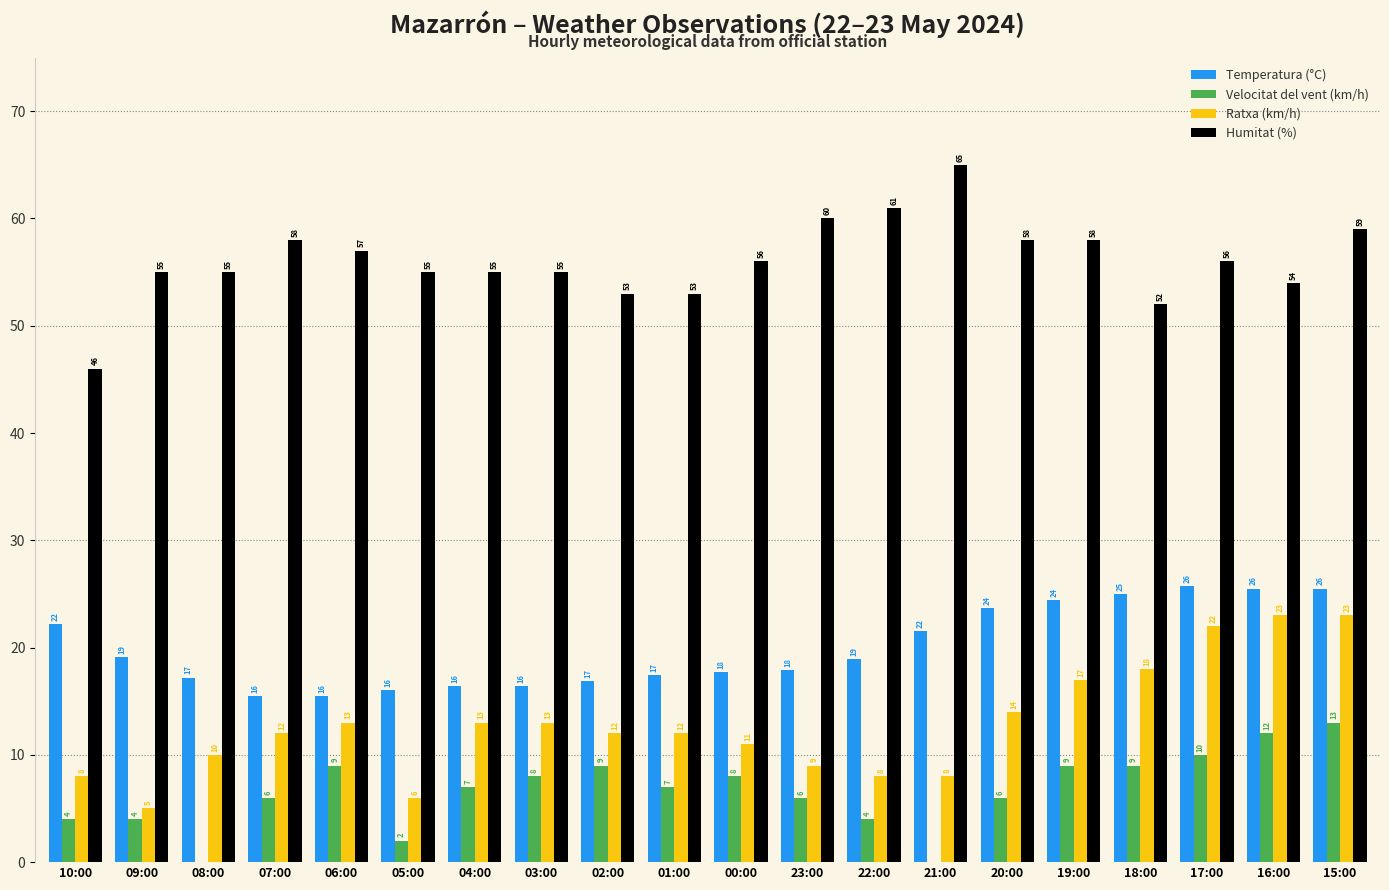

What value does the Ratxa (km/h) series have at 00:00?

11.0